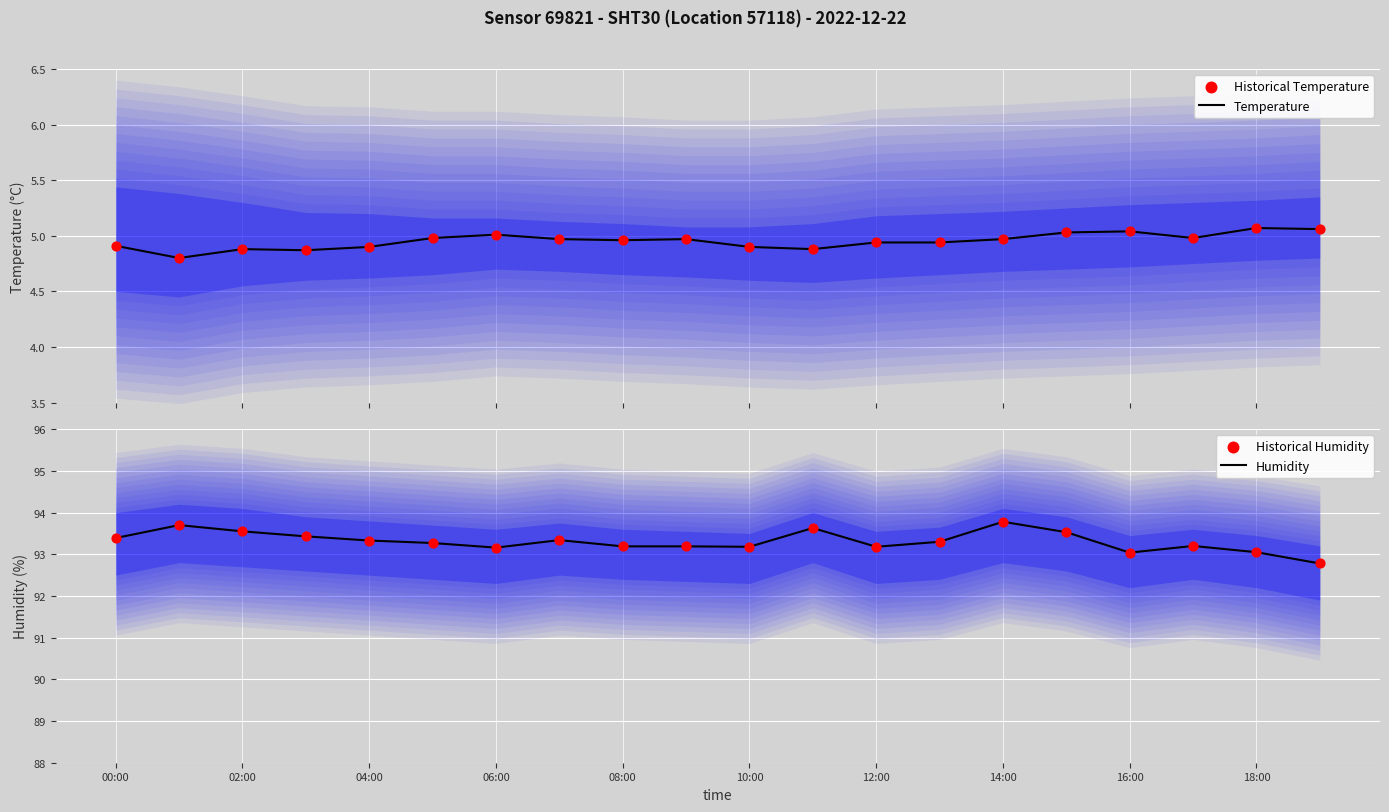

True or false: Humidity has a value of 37.6 at 08:00.

False